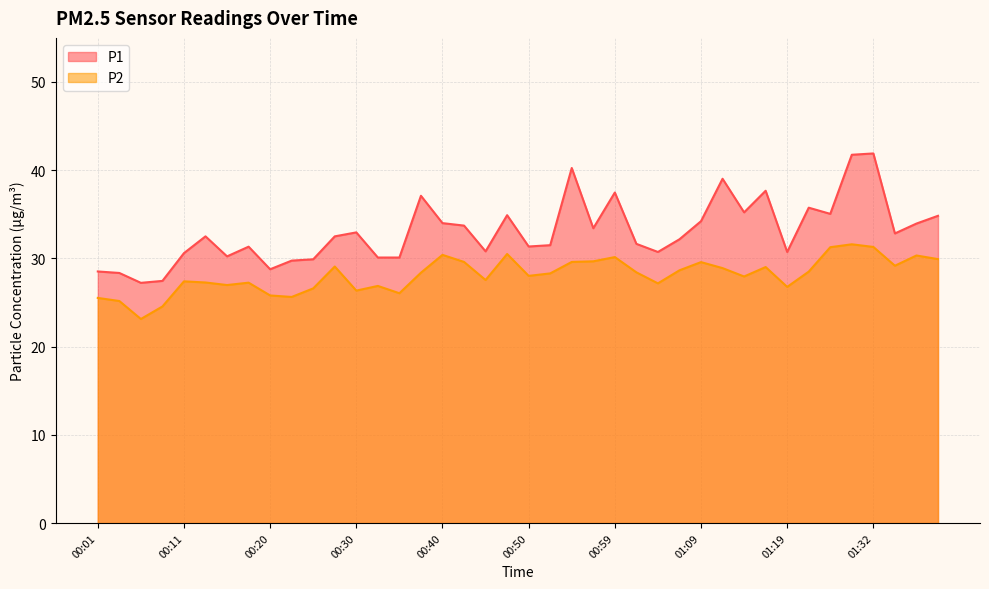

Reading left to right, extract all data points from this chart.

P1: 00:01=28.5	00:03=28.4	00:06=27.2	00:08=27.4	00:11=30.6	00:13=32.5	00:16=30.2	00:18=31.3	00:20=28.8	00:23=29.8	00:25=29.9	00:28=32.5	00:30=33.0	00:33=30.1	00:35=30.1	00:38=37.1	00:40=34.0	00:42=33.7	00:45=30.8	00:47=34.9	00:50=31.4	00:52=31.5	00:55=40.2	00:57=33.4	00:59=37.5	01:02=31.6	01:04=30.7	01:07=32.2	01:09=34.2	01:12=39.0	01:14=35.2	01:17=37.7	01:19=30.7	01:22=35.8	01:27=35.0	01:30=41.8	01:32=41.9	01:34=32.8	01:37=34.0	01:39=34.8
P2: 00:01=25.5	00:03=25.2	00:06=23.1	00:08=24.6	00:11=27.4	00:13=27.3	00:16=27.0	00:18=27.2	00:20=25.8	00:23=25.6	00:25=26.6	00:28=29.1	00:30=26.4	00:33=26.9	00:35=26.1	00:38=28.4	00:40=30.4	00:42=29.6	00:45=27.6	00:47=30.5	00:50=28.0	00:52=28.3	00:55=29.6	00:57=29.7	00:59=30.1	01:02=28.4	01:04=27.2	01:07=28.6	01:09=29.6	01:12=28.9	01:14=27.9	01:17=29.0	01:19=26.8	01:22=28.5	01:27=31.3	01:30=31.6	01:32=31.3	01:34=29.2	01:37=30.3	01:39=29.9